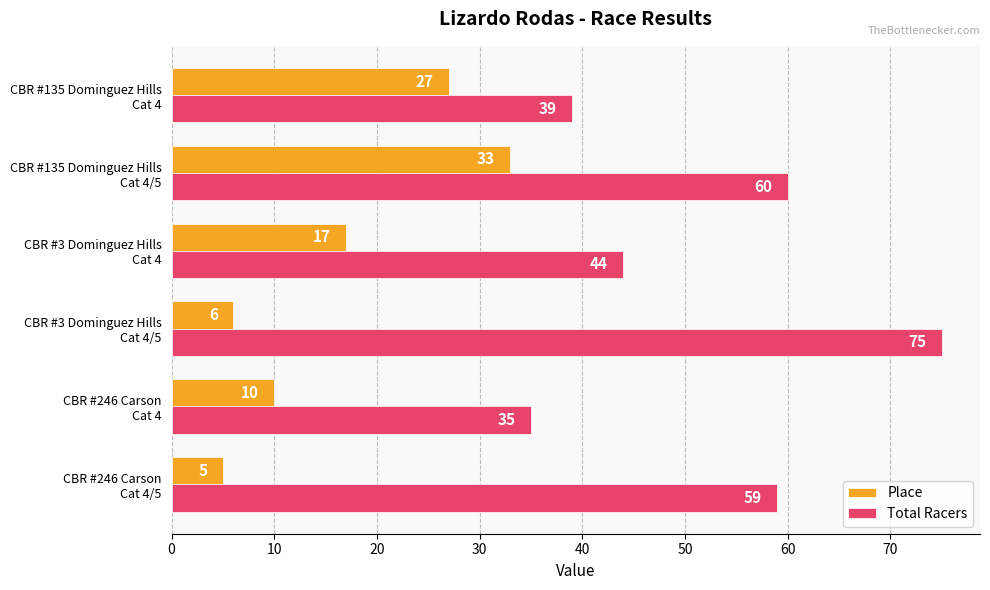

Count the number of categories in the chart.

6